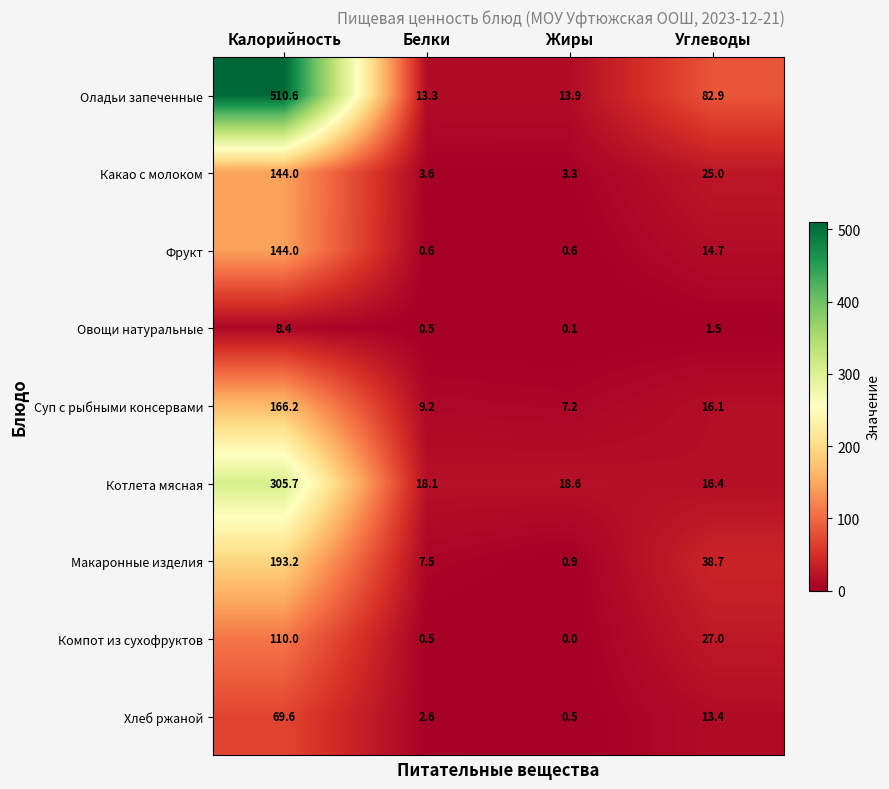

What is the sum of the Фрукт values at Калорийность and Углеводы?

158.7